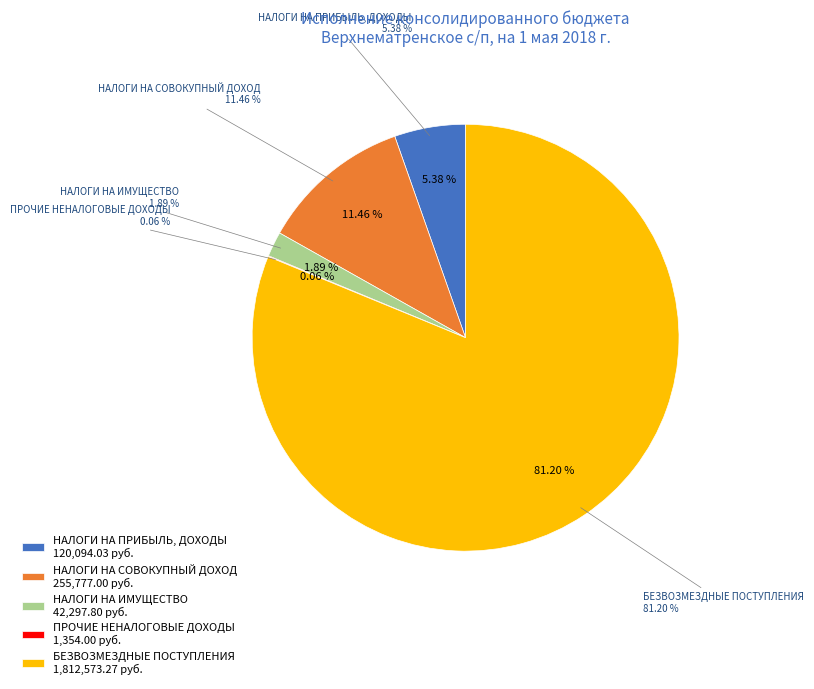

Rank the categories by value from highest to lowest.

БЕЗВОЗМЕЗДНЫЕ ПОСТУПЛЕНИЯ, НАЛОГИ НА СОВОКУПНЫЙ ДОХОД, НАЛОГИ НА ПРИБЫЛЬ, ДОХОДЫ, НАЛОГИ НА ИМУЩЕСТВО, ПРОЧИЕ НЕНАЛОГОВЫЕ ДОХОДЫ